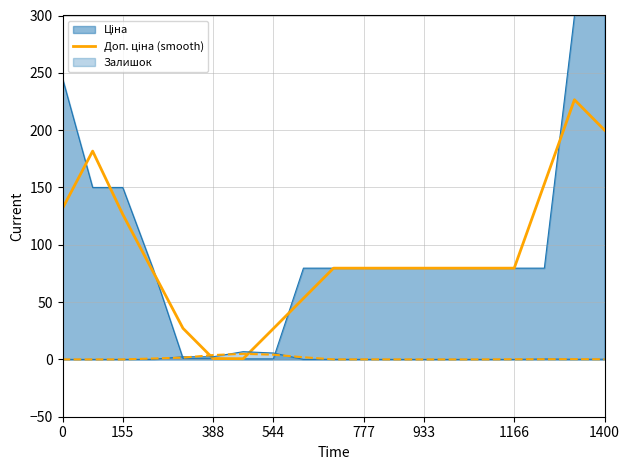

What is the label of the 10th point from the left?

9